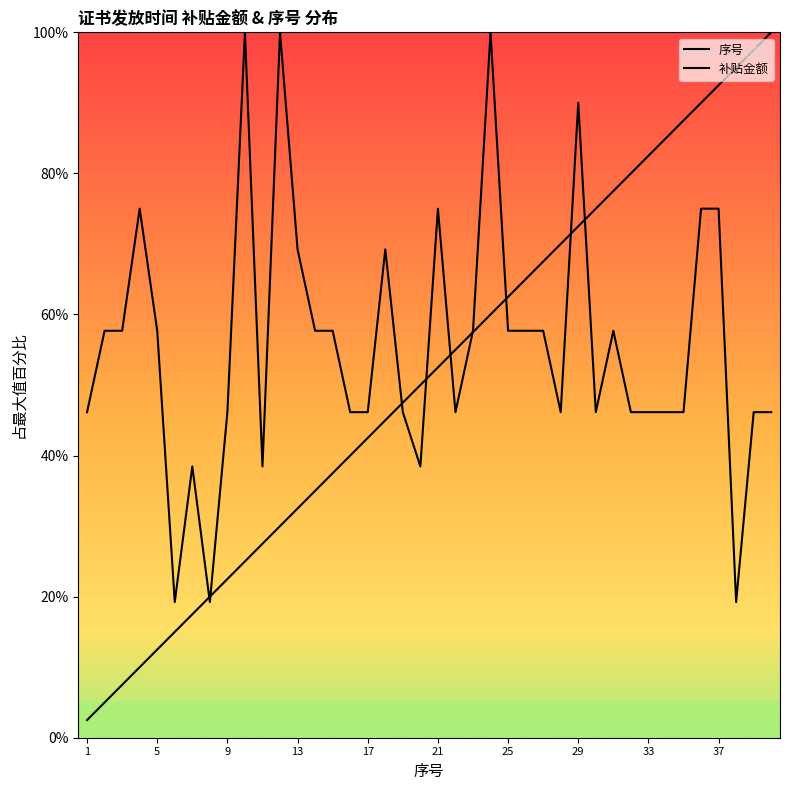

How many categories are shown in the chart?

40